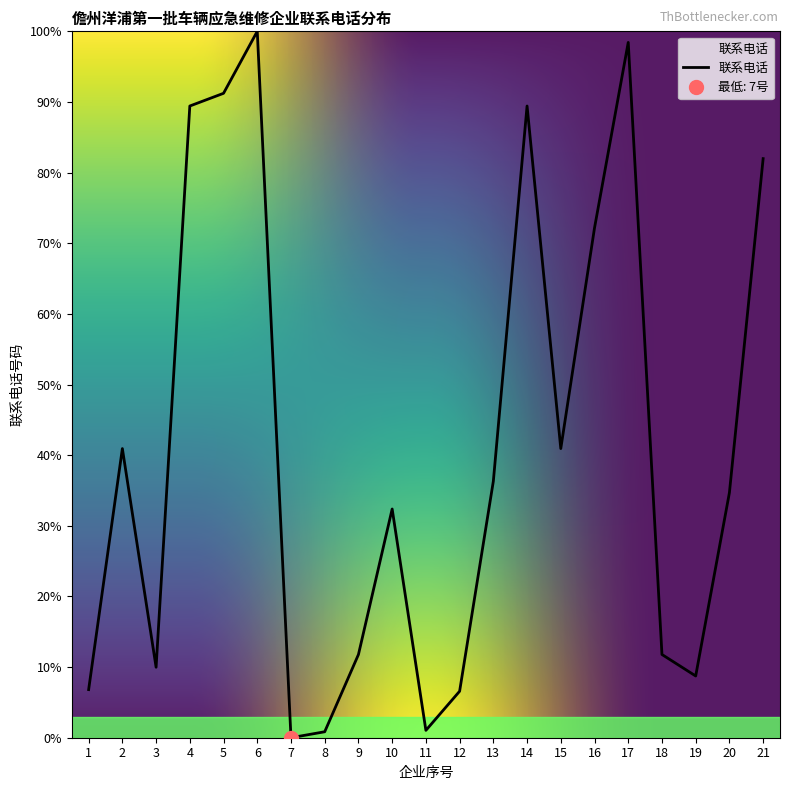

True or false: the data shows 32.4 at 10.

True